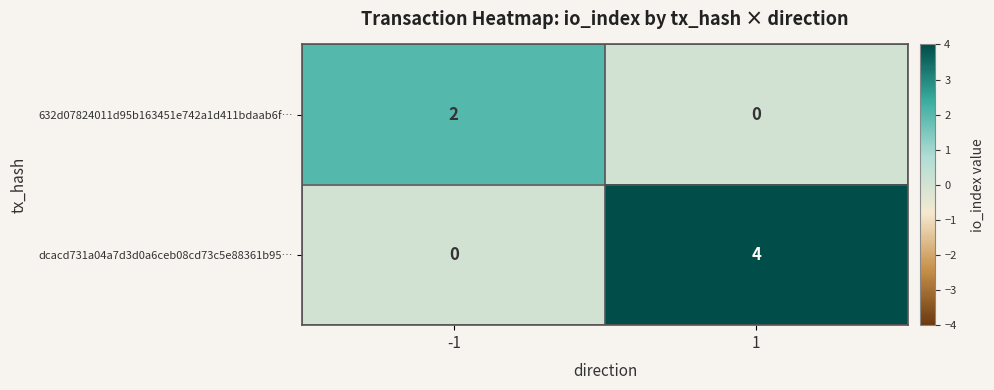

Rank the series by their maximum value, from highest to lowest.

dcacd731a04a7d3d0a6ceb08cd73c5e88361b95…, 632d07824011d95b163451e742a1d411bdaab6f…